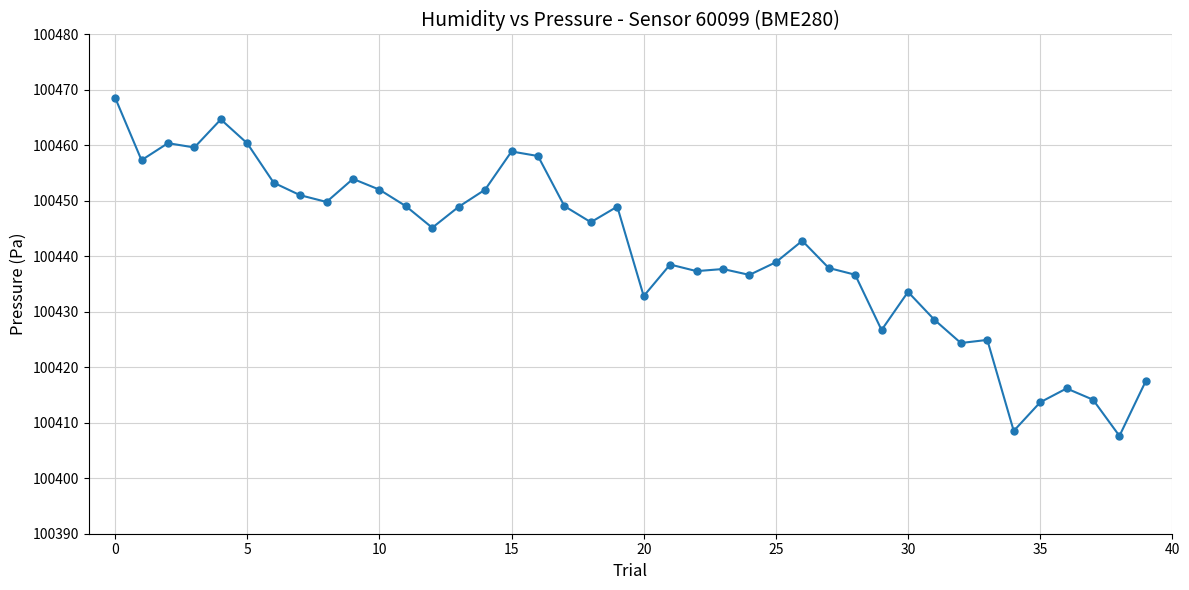

What is the sum of all values?

4017643.0